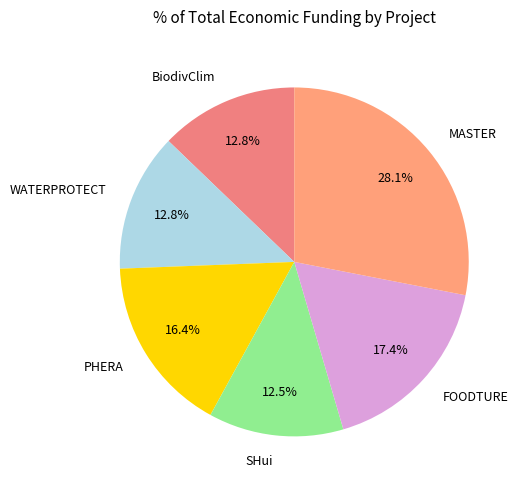

To the nearest percent, what is the combined percentage of BiodivClim and WATERPROTECT?

26%